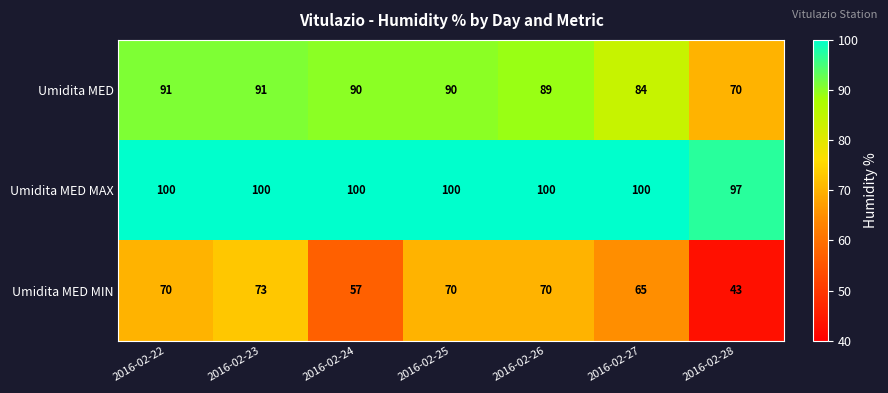

At which category is the sum across all series the highest?

2016-02-23